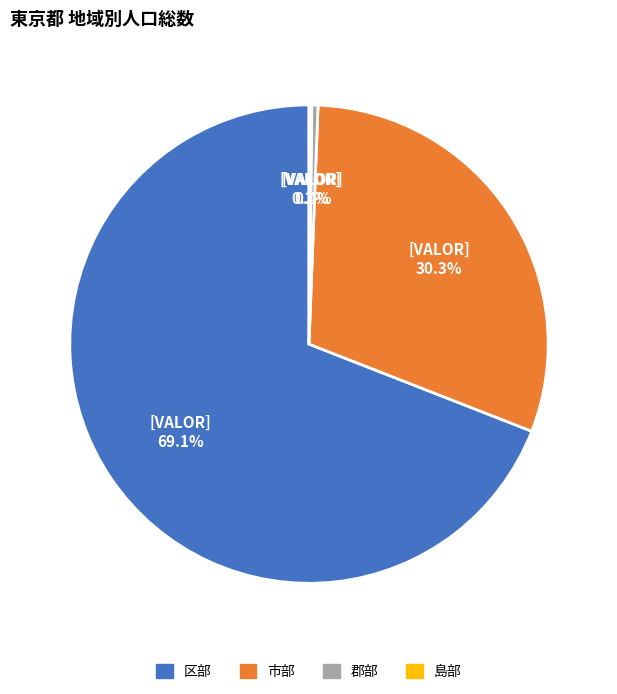

Between 市部 and 郡部, which is larger?

市部